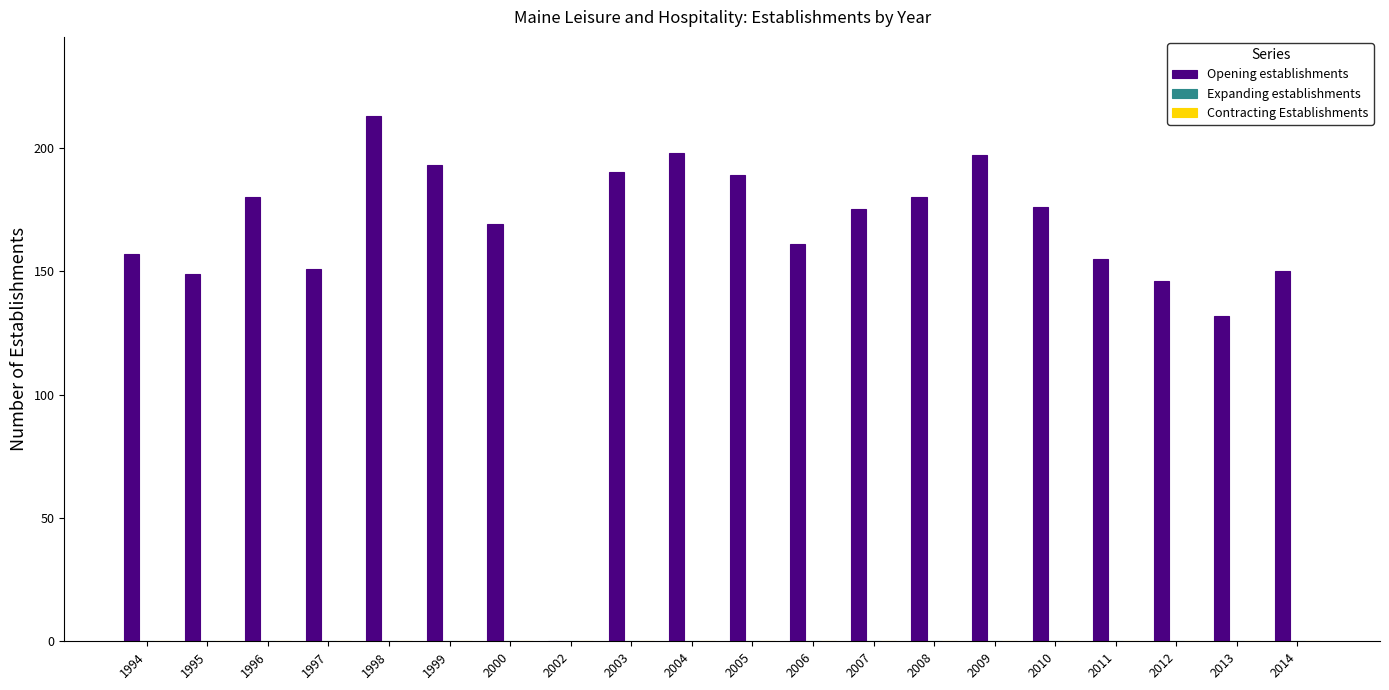

What value does the data have at 2010, to the nearest 10?

180